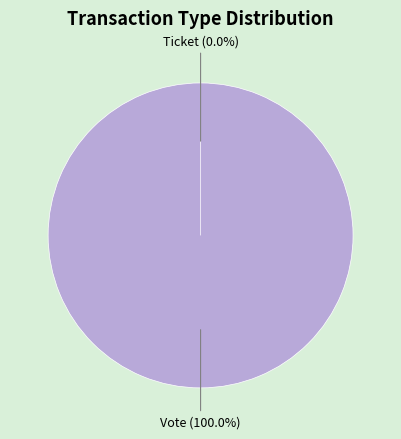

Combined, do Vote and Ticket account for over 50%?

Yes